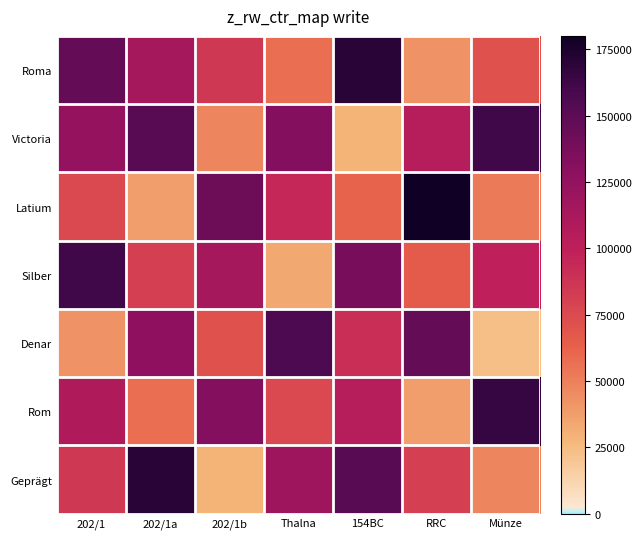

Which has a higher value, 154BC or RRC?

154BC